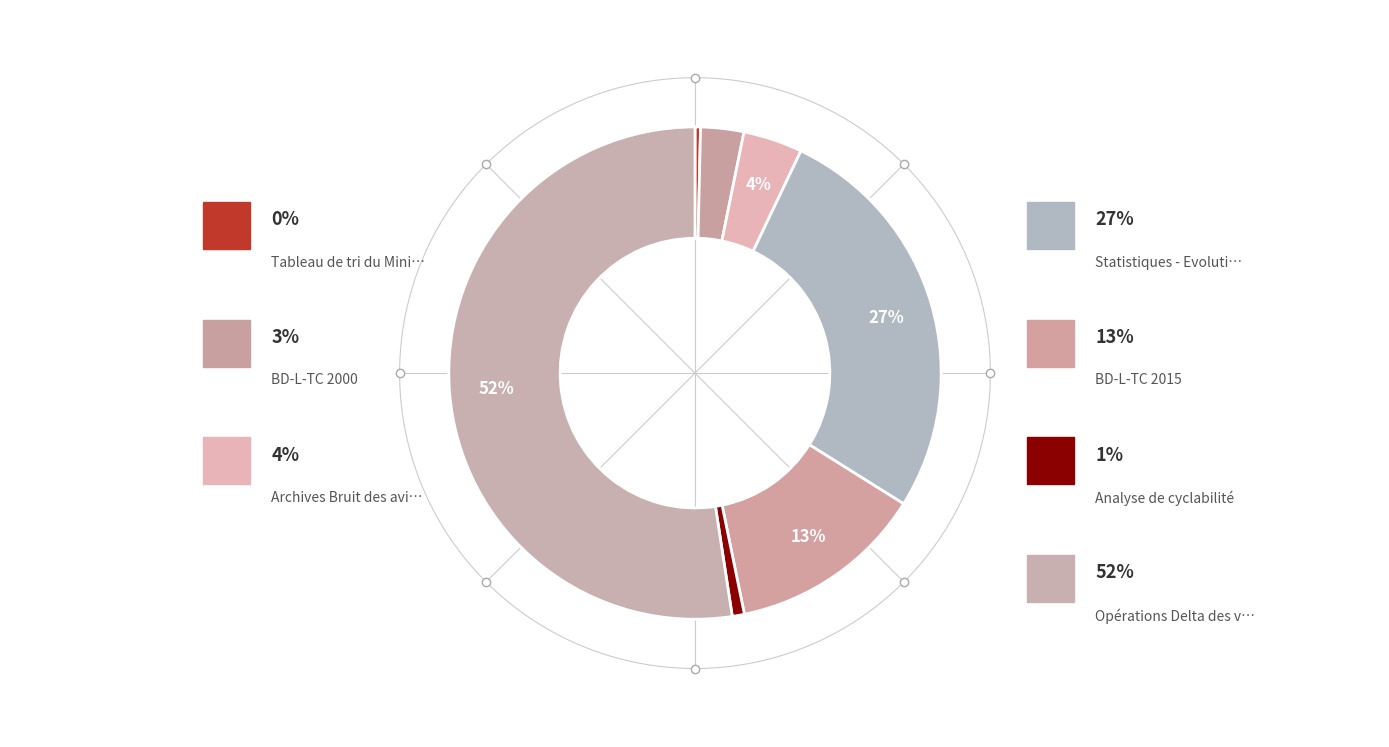

Which slice is the smallest?

Tableau de tri du Ministère